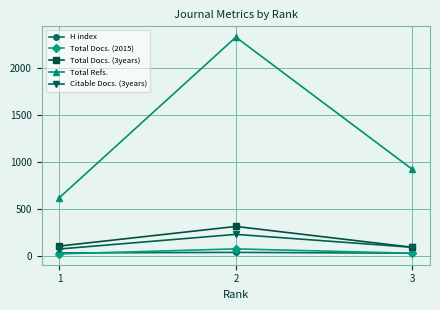

The Total Refs. series shows 3094 at 2. True or false?

False